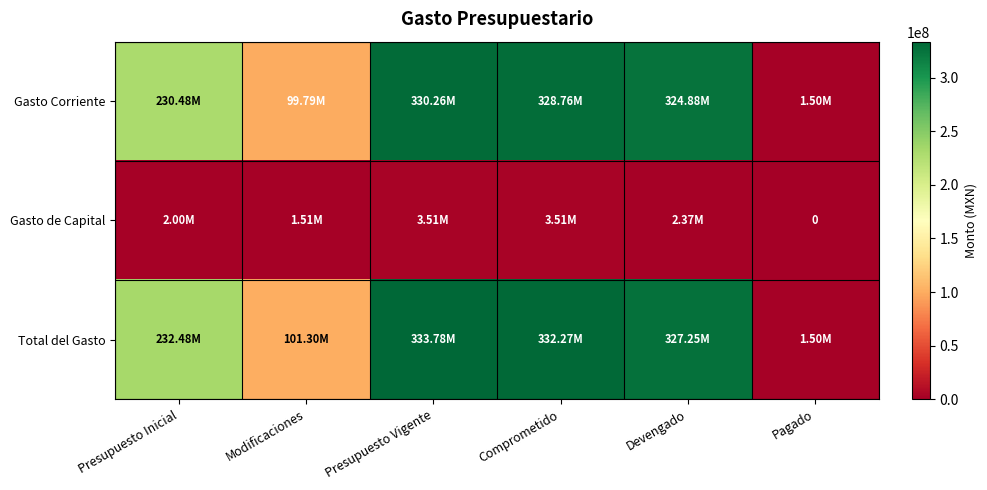

List the series in order of their peak value, lowest first.

Gasto de Capital, Gasto Corriente, Total del Gasto